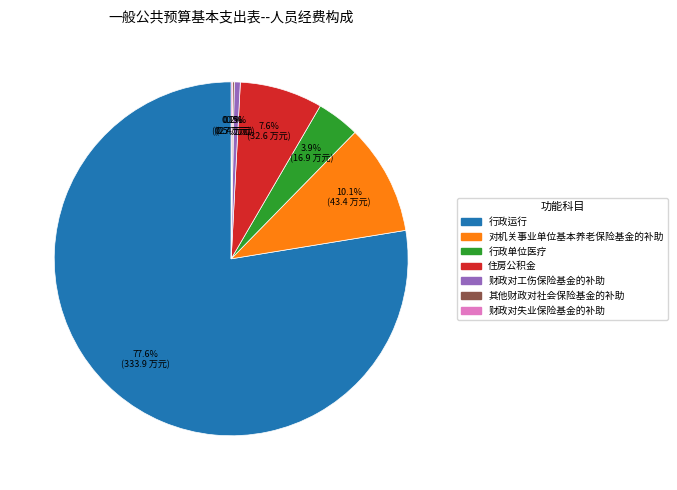

Which category has the biggest portion of the pie?

行政运行